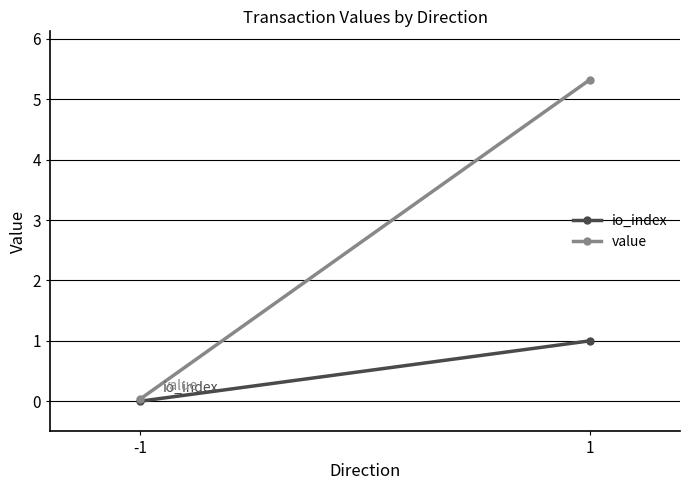

At -1, list the series in order from largest to smallest.

value, io_index